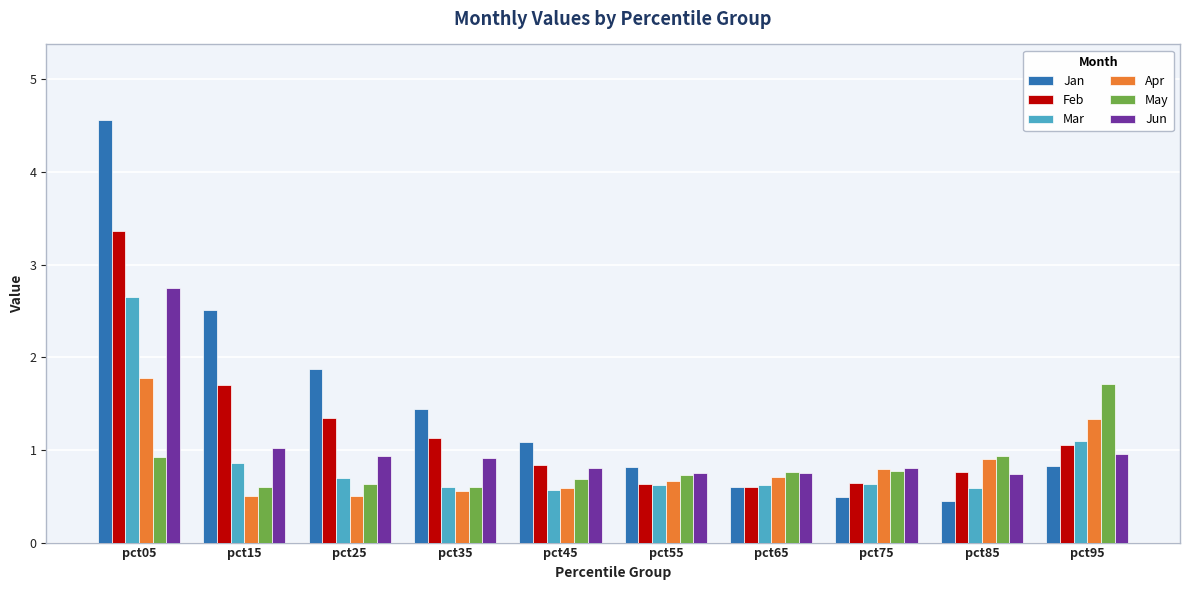

The value of Jun at pct85 is 0.7. True or false?

True